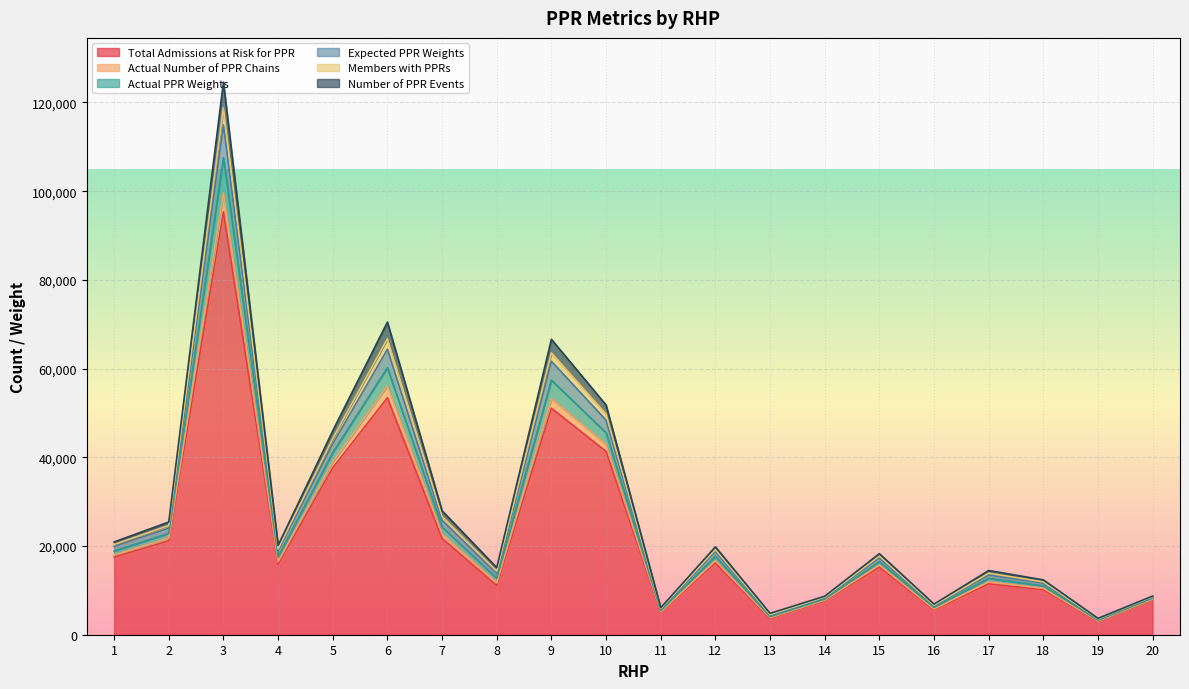

What is the greatest value displayed?

124593.0